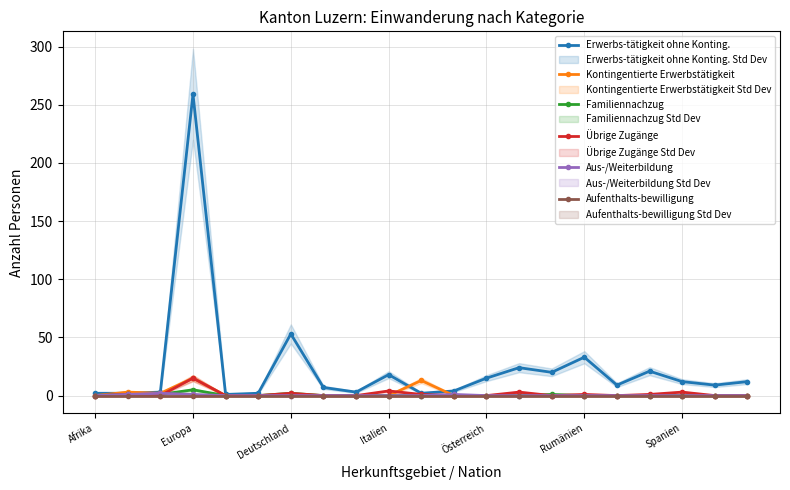

What is the average value of the Übrige Zugänge series?

1